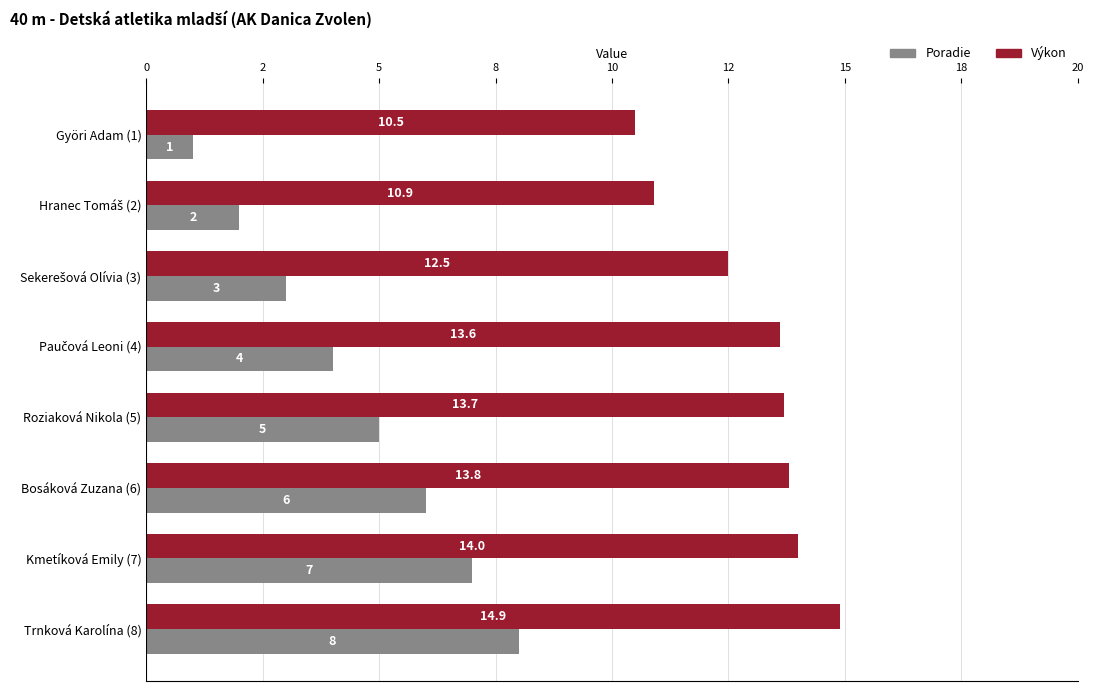

Reading left to right, list all the values displayed in this chart.

Poradie: 1.0	2.0	3.0	4.0	5.0	6.0	7.0	8.0
Výkon: 10.5	10.9	12.5	13.6	13.7	13.8	14.0	14.9